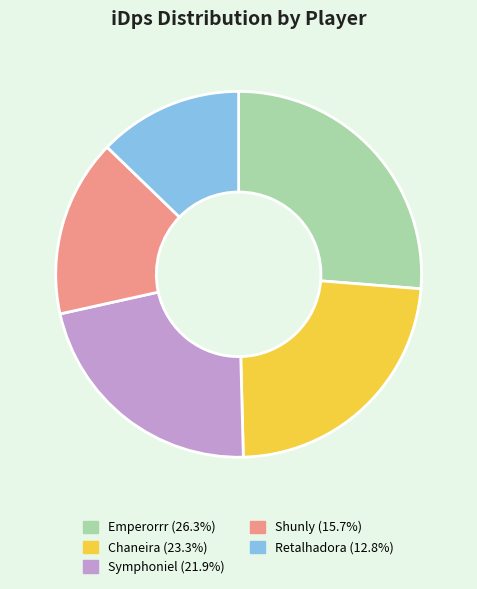

Rank the categories by value from highest to lowest.

Emperorrr, Chaneira, Symphoniel, Shunly, Retalhadora